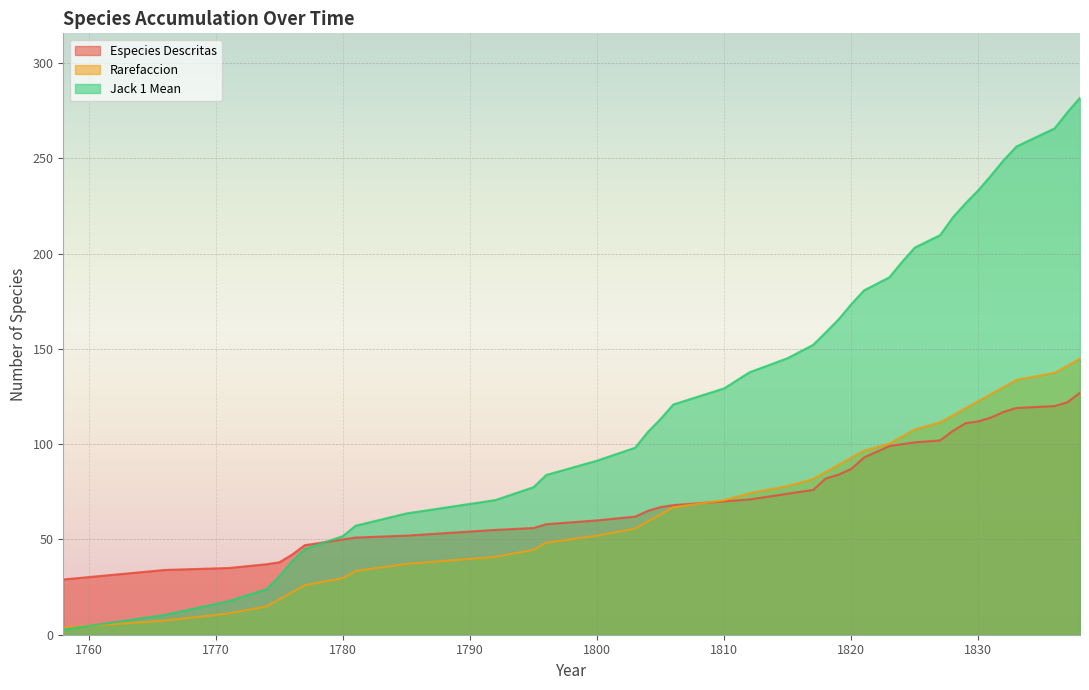

True or false: Rarefaccion and Especies Descritas intersect in this chart.

True